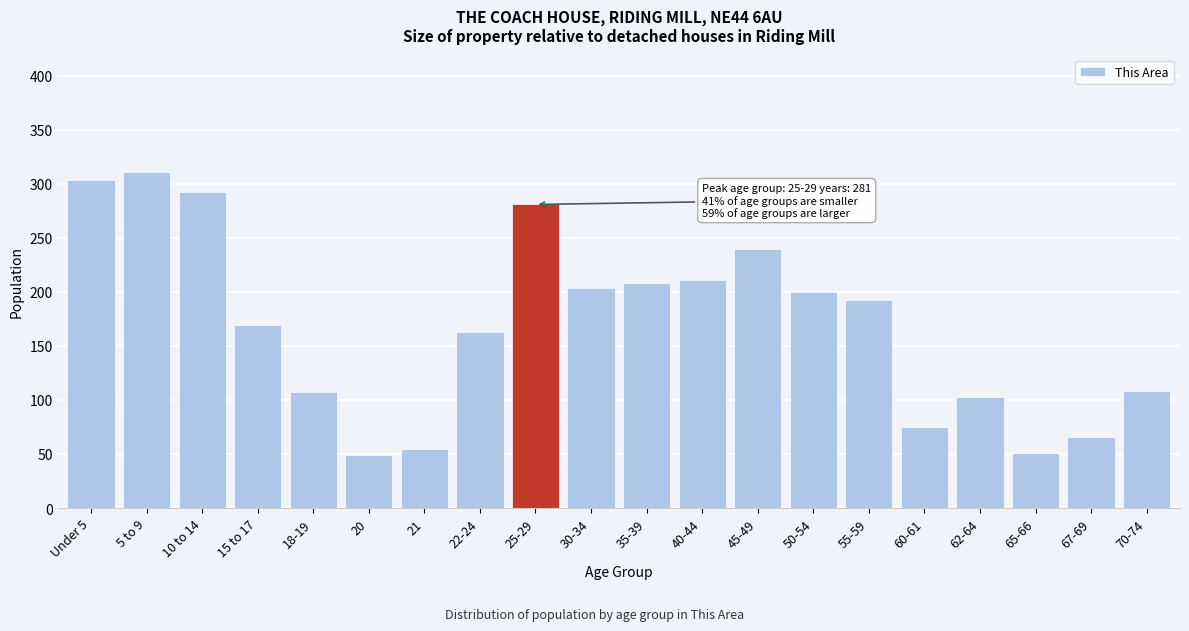

At which label is the value closest to 180?

15 to 17